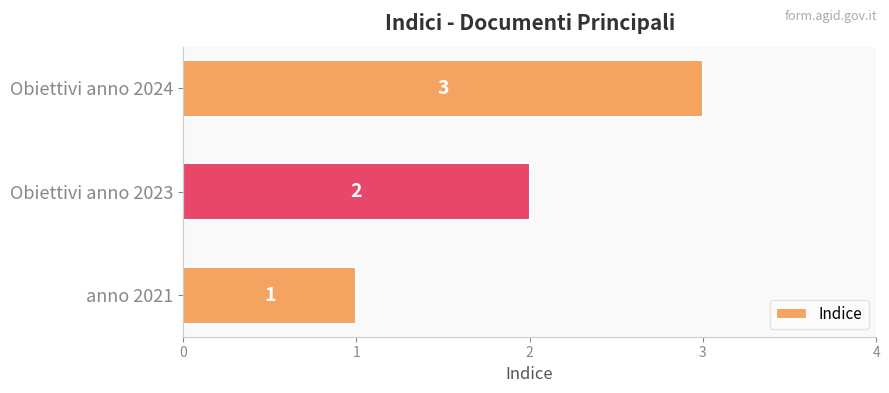

List the labels in order of value, smallest first.

anno 2021, Obiettivi anno 2023, Obiettivi anno 2024